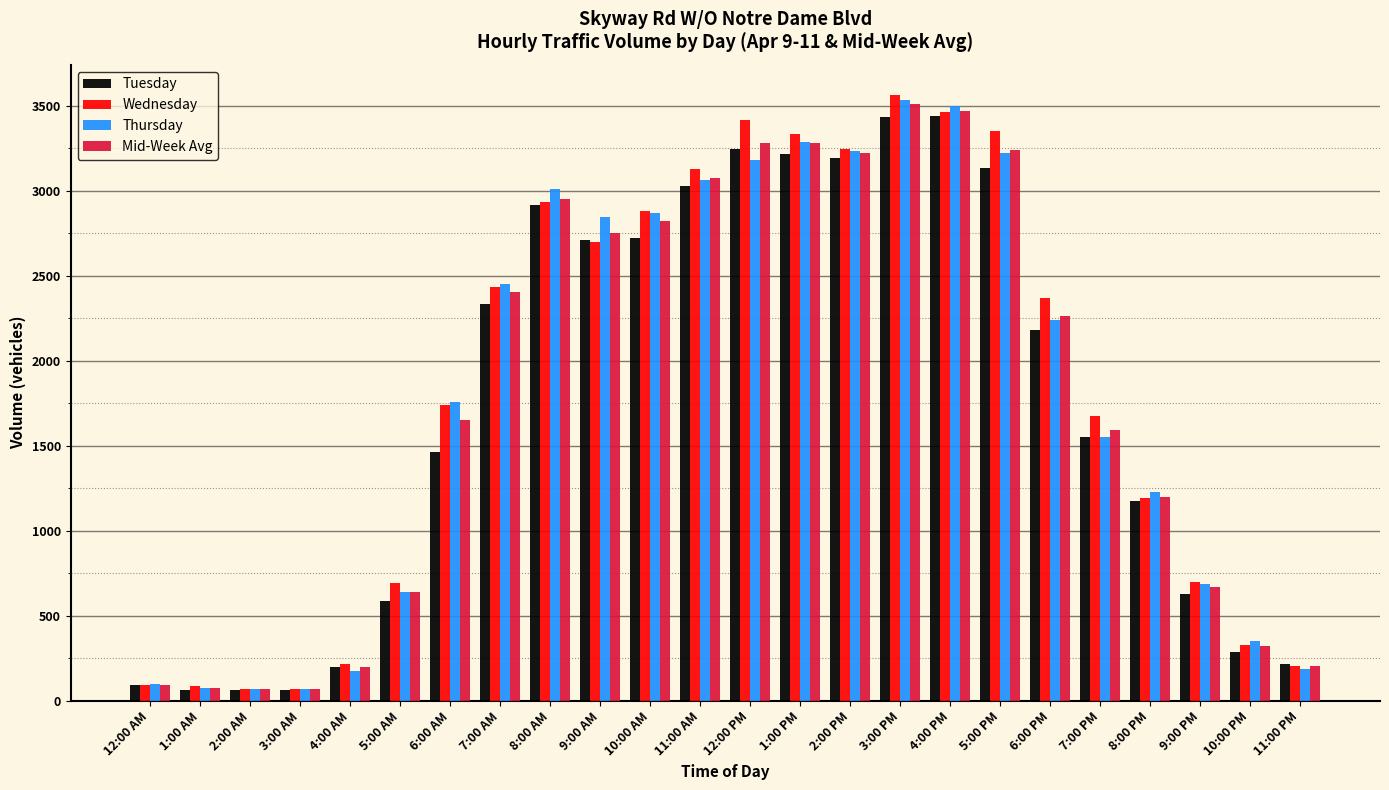

What is the difference between the maximum and minimum values in the Wednesday series?

3496.0